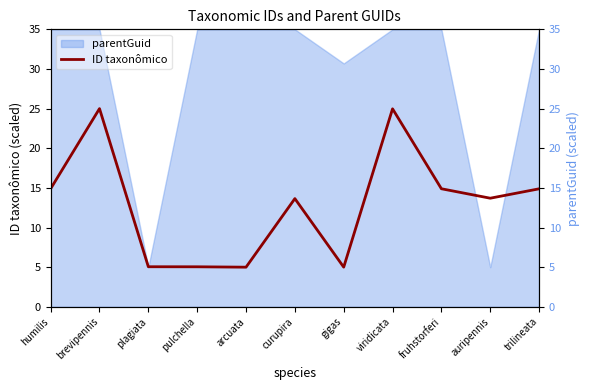

Does the chart have visible grid lines?

No